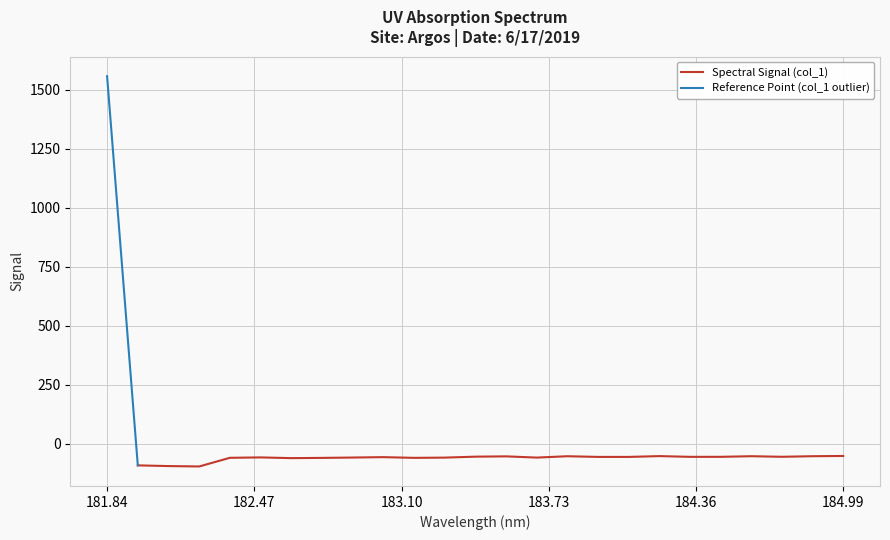

How many values are below -55?

17